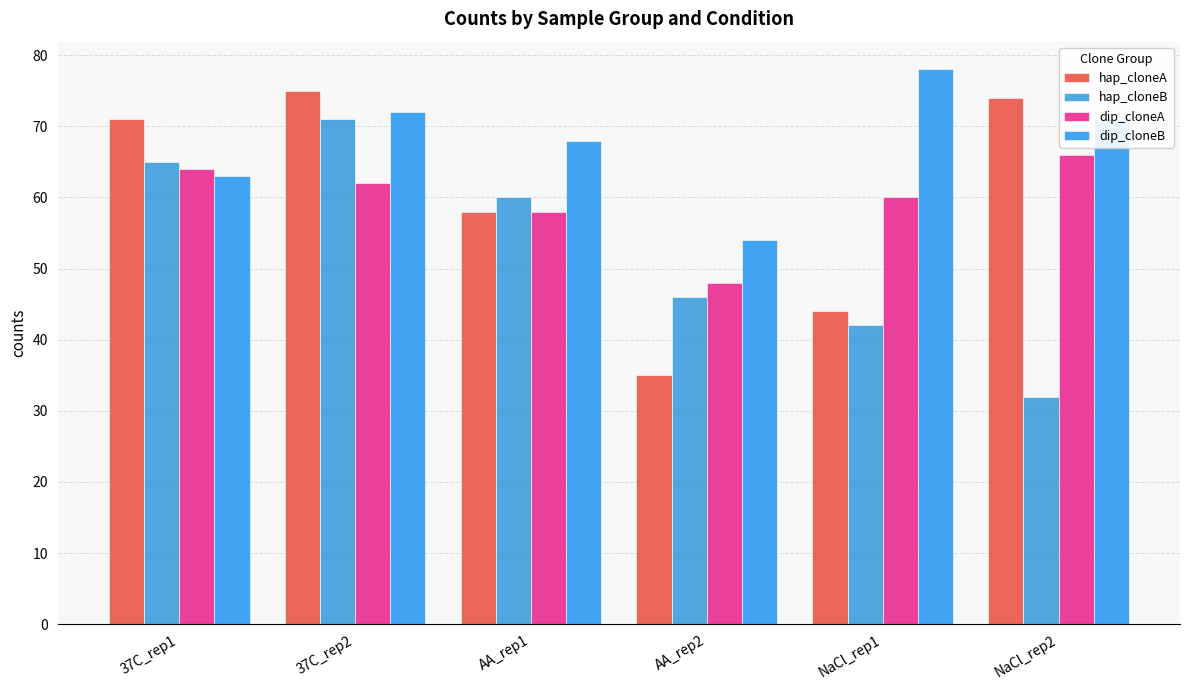

What position from the left is NaCl_rep1?

5